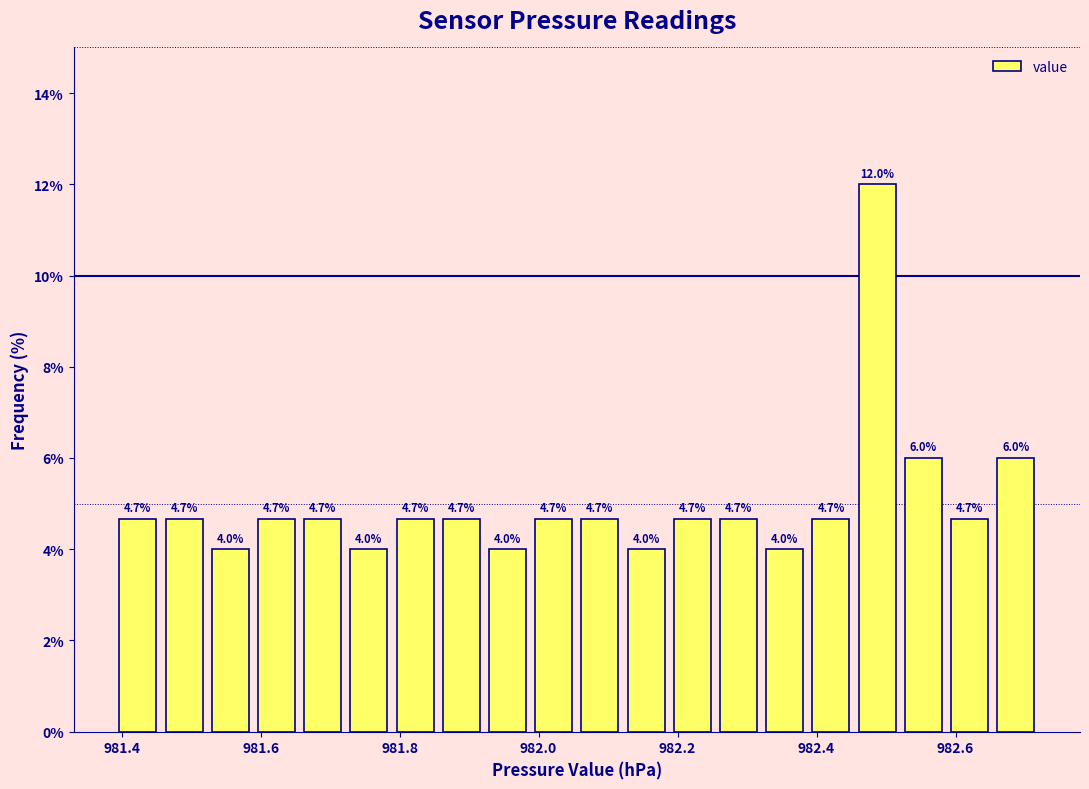

Around what value on the x-axis is the tallest bar? Give the approximate position of its centre, as read against the axis.

982.48